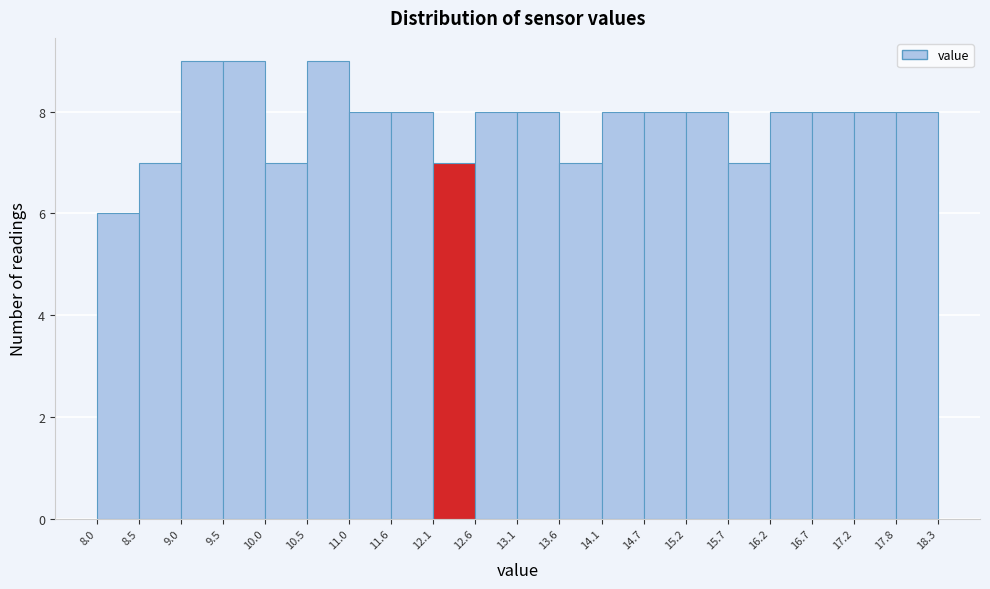

Reading left to right, transcribe this chart: for each bar, give the range it covers on the x-axis and its height. The values are not printed on the chart, so give them approximately, as read against the axis.

8.0 to 8.5: 6
8.5 to 9.0: 7
9.0 to 9.5: 9
9.5 to 10.0: 9
10.0 to 10.5: 7
10.5 to 11.0: 9
11.0 to 11.6: 8
11.6 to 12.1: 8
12.1 to 12.6: 7
12.6 to 13.1: 8
13.1 to 13.6: 8
13.6 to 14.1: 7
14.1 to 14.7: 8
14.7 to 15.2: 8
15.2 to 15.7: 8
15.7 to 16.2: 7
16.2 to 16.7: 8
16.7 to 17.2: 8
17.2 to 17.8: 8
17.8 to 18.3: 8